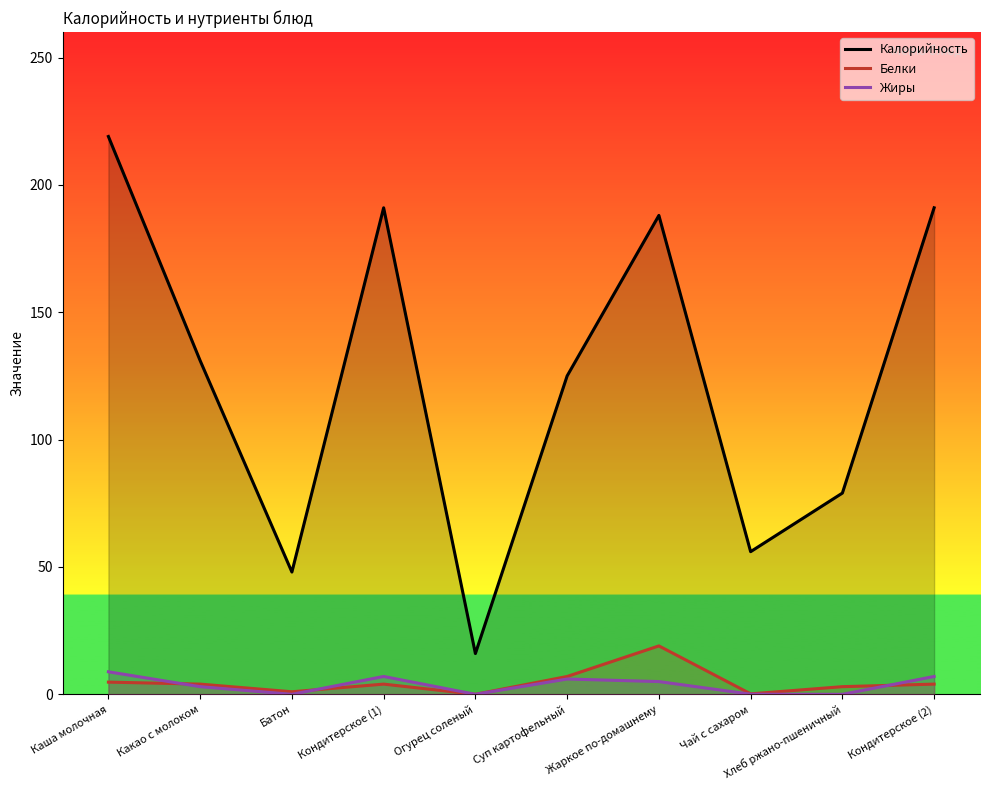

At which label does Жиры reach its peak?

Каша молочная